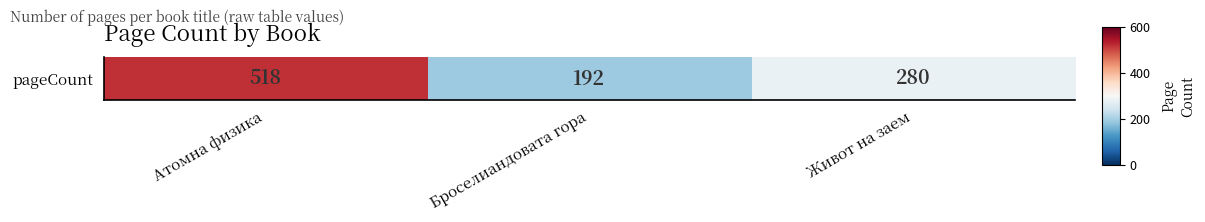

Between Живот на заем and Броселиандовата гора, which is larger?

Живот на заем